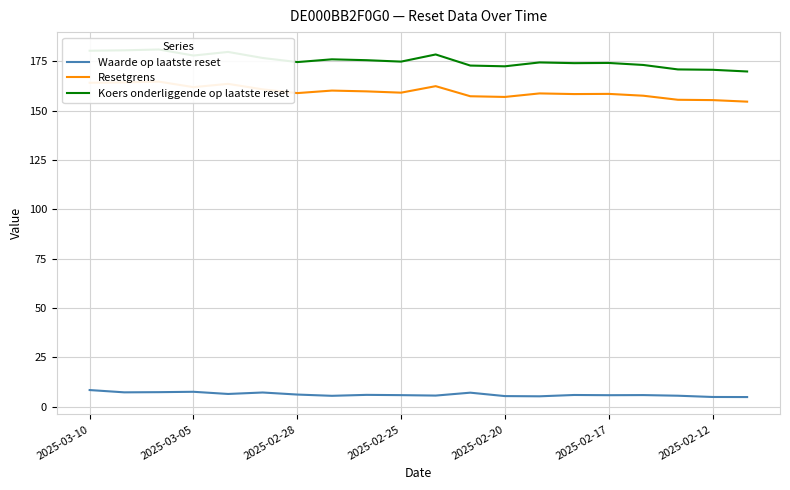

What is the lowest value of the Waarde op laatste reset series?

4.9